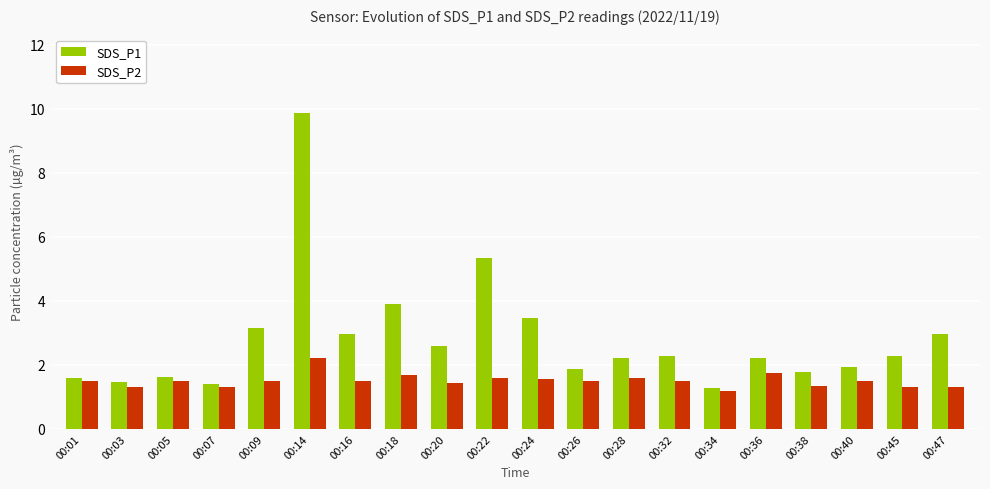

Rank the series by their maximum value, from highest to lowest.

SDS_P1, SDS_P2